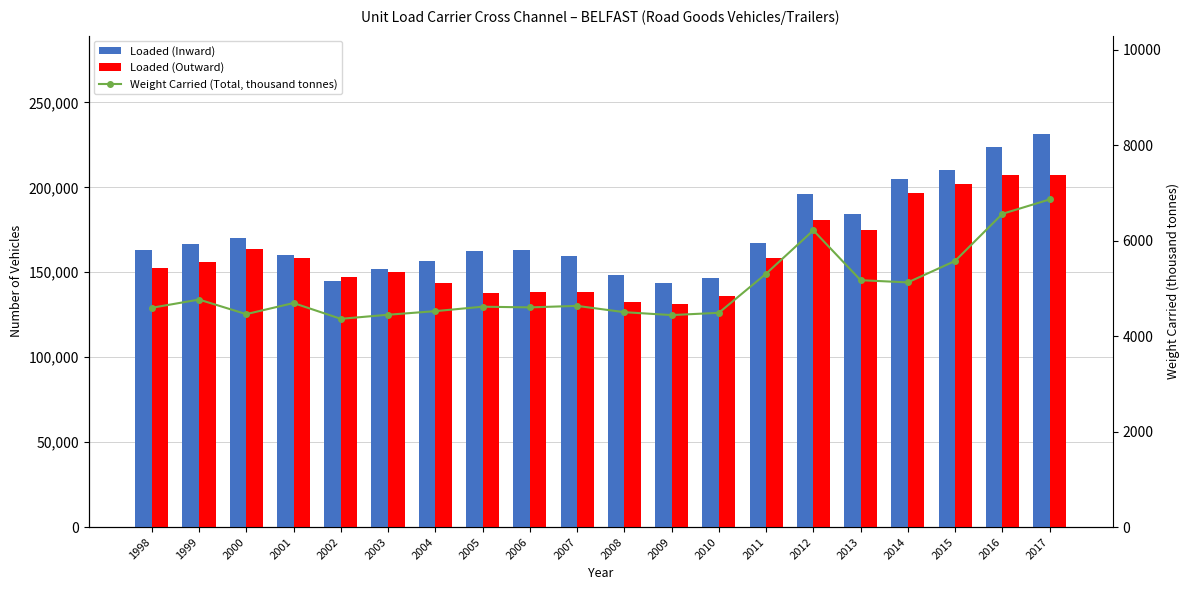

Which series has the largest total across all categories?

Loaded (Inward)